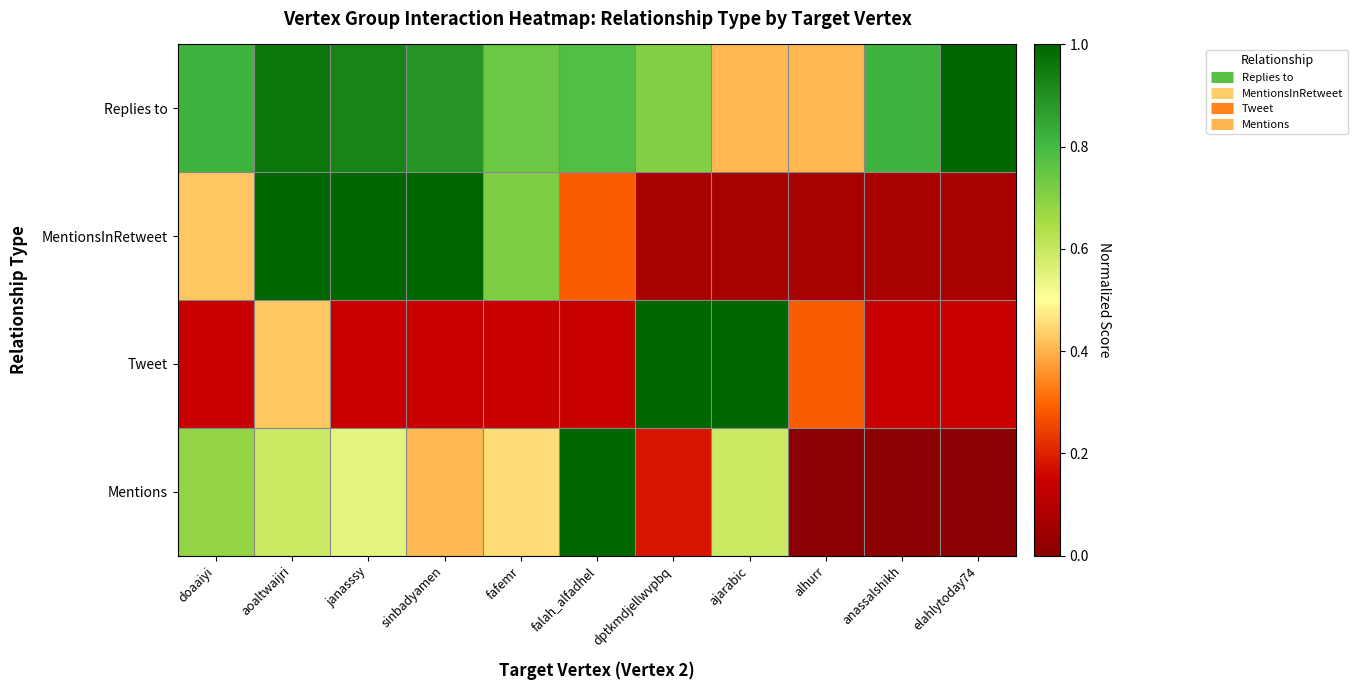

Which series has the largest range (max minus min)?

Mentions